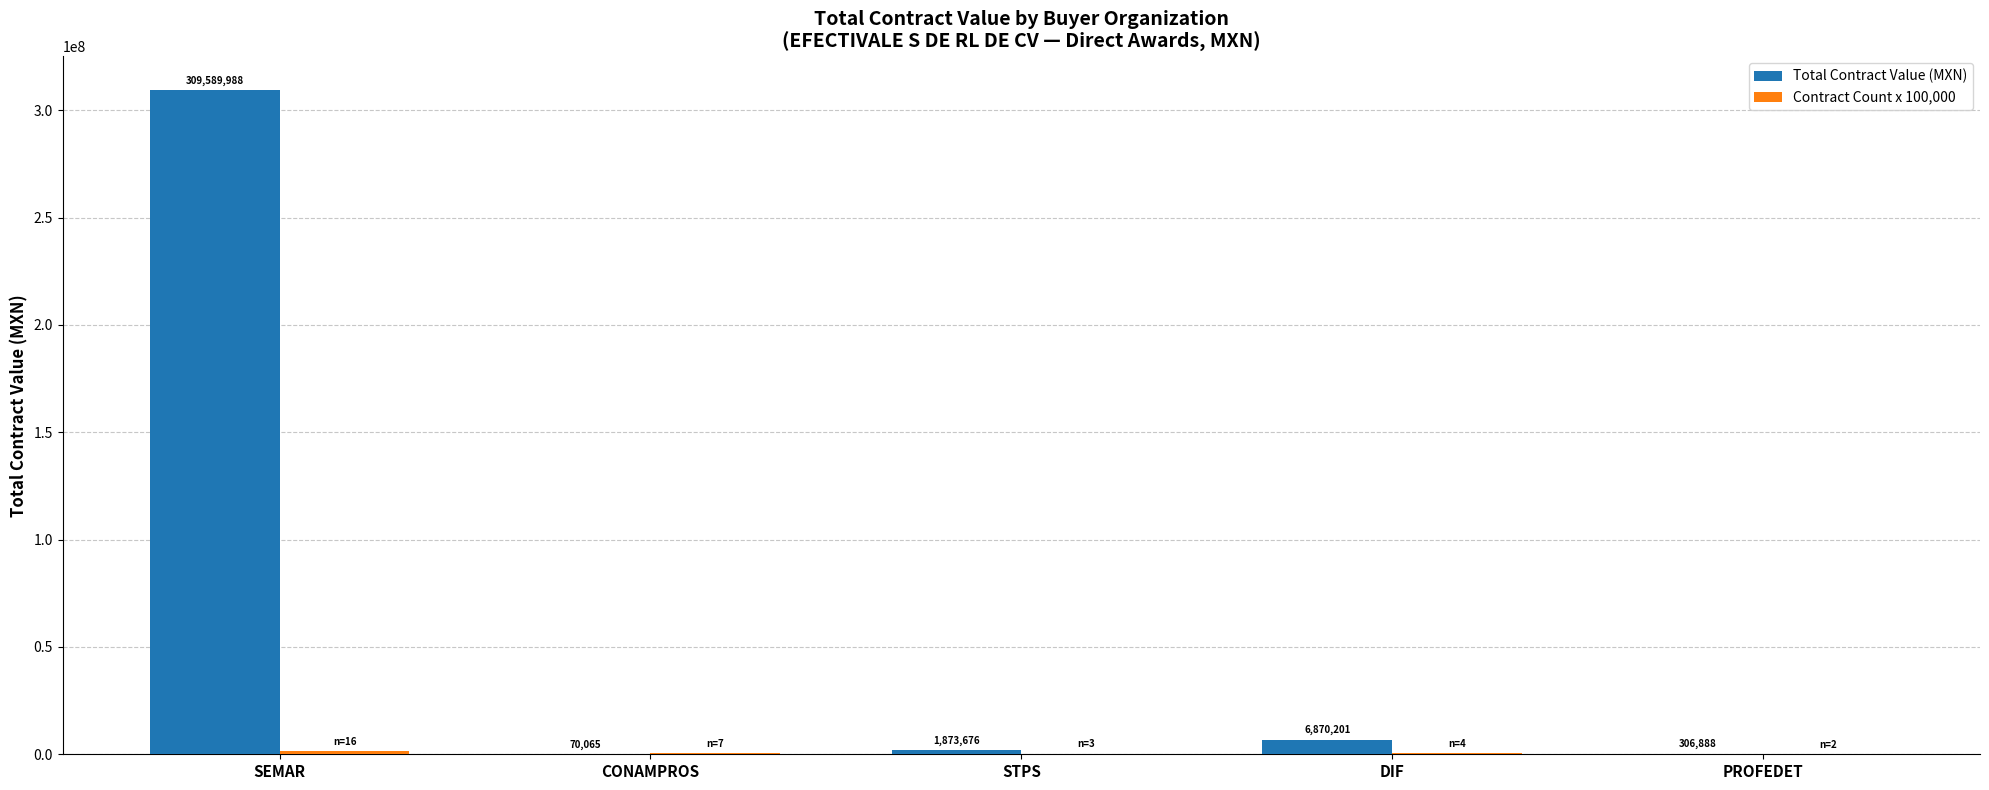

At which category is the sum across all series the highest?

SEMAR